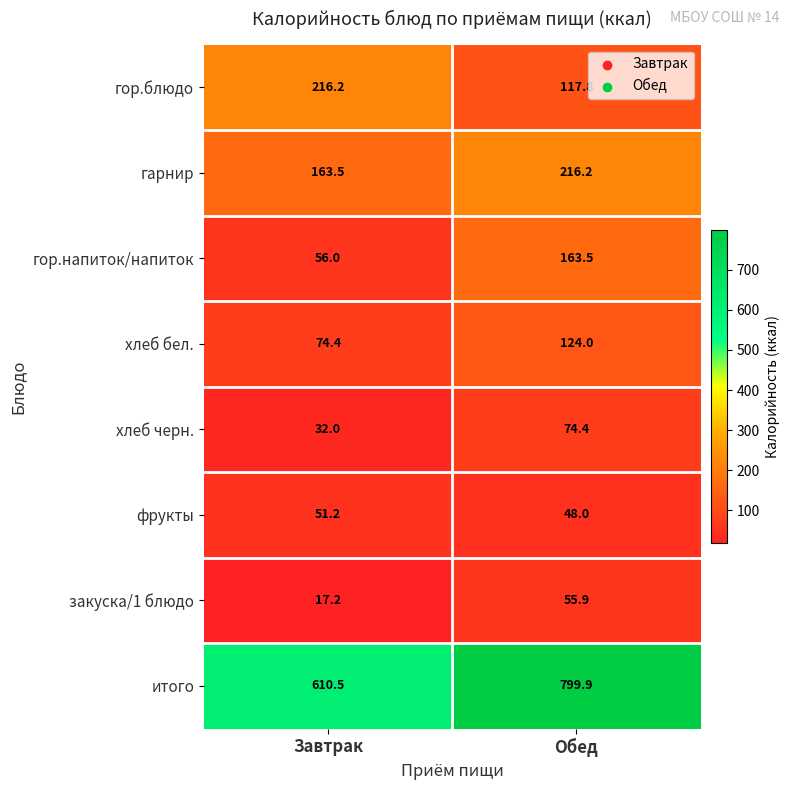

Which label corresponds to the largest value in the chart?

Обед